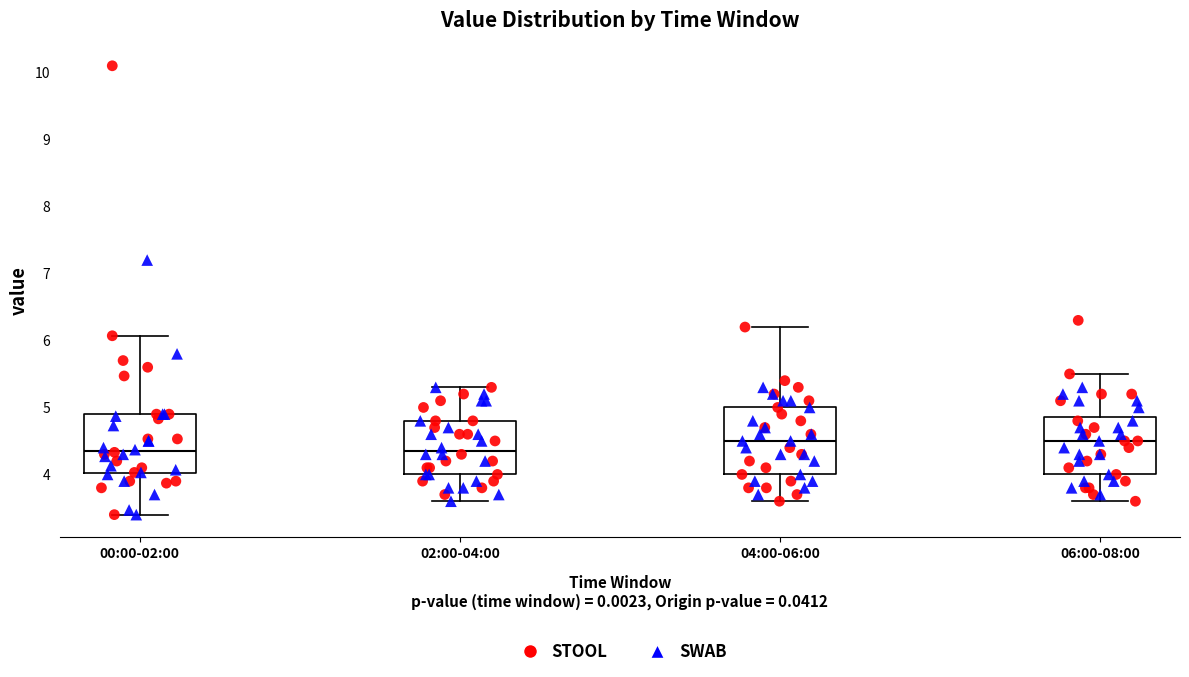

Reading left to right, read every box against the y-axis: the position of its median line, the range the box covers, and the ends of its whiskers. The values are not printed on the chart, so give them approximately, as read against the axis.

00:00-02:00: median 4.4, box 4.0 to 4.9, whiskers 3.4 to 6.1
02:00-04:00: median 4.4, box 4.0 to 4.8, whiskers 3.6 to 5.3
04:00-06:00: median 4.5, box 4.0 to 5.0, whiskers 3.6 to 6.2
06:00-08:00: median 4.5, box 4.0 to 4.9, whiskers 3.6 to 5.5